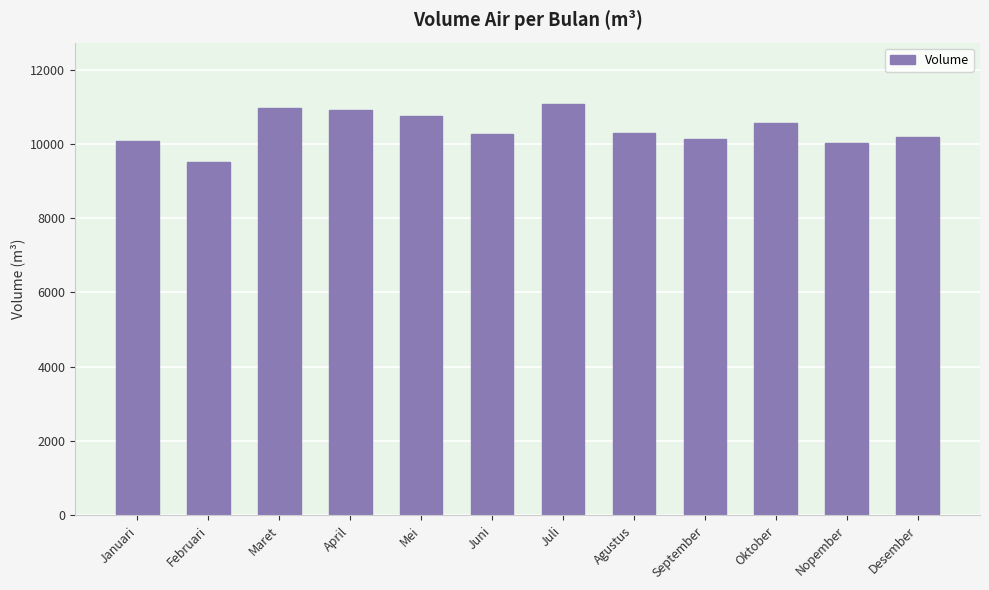

Is it true that the value at Oktober is 18842?

False